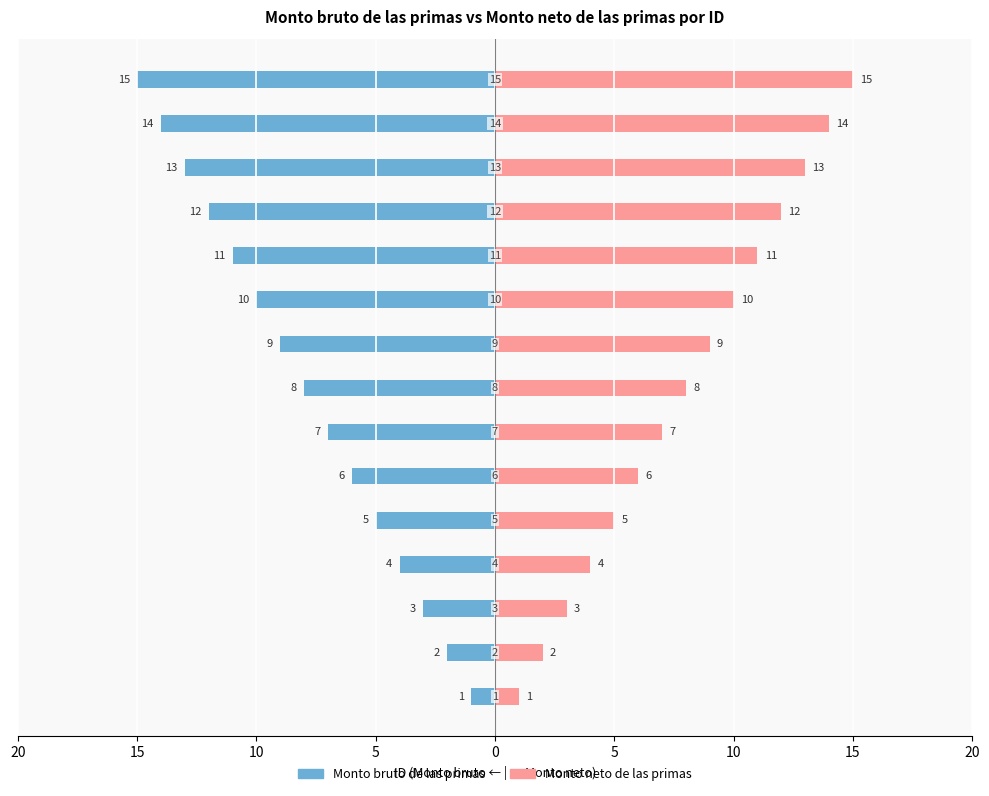

How many data points in Monto bruto de las primas are above -8?

7